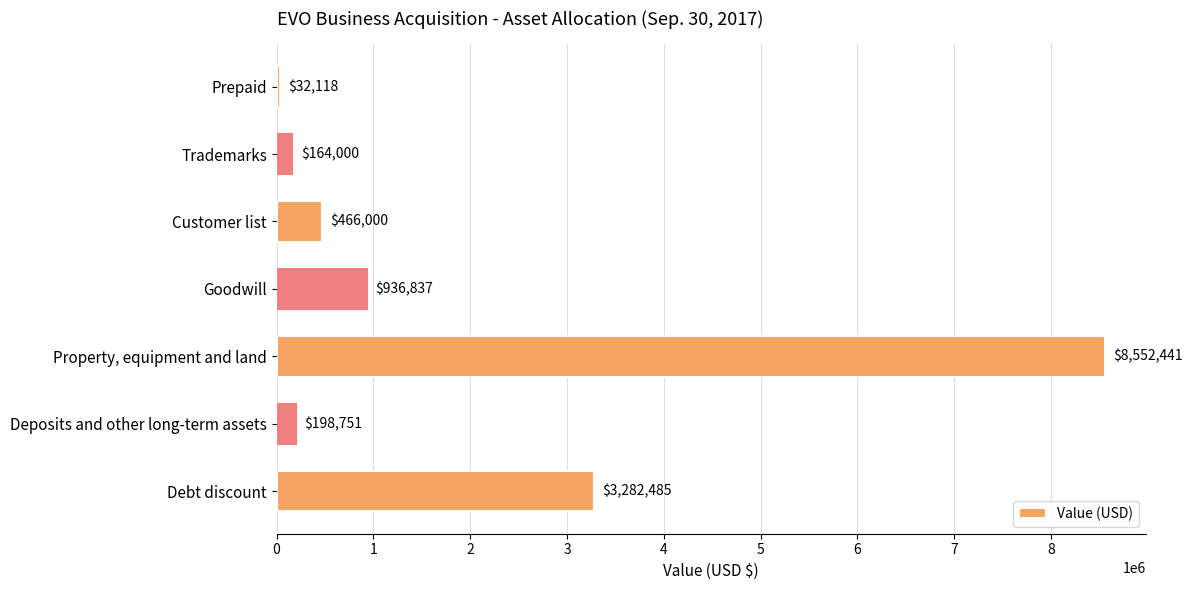

Where is the data nearest to the value 4292279?

Debt discount